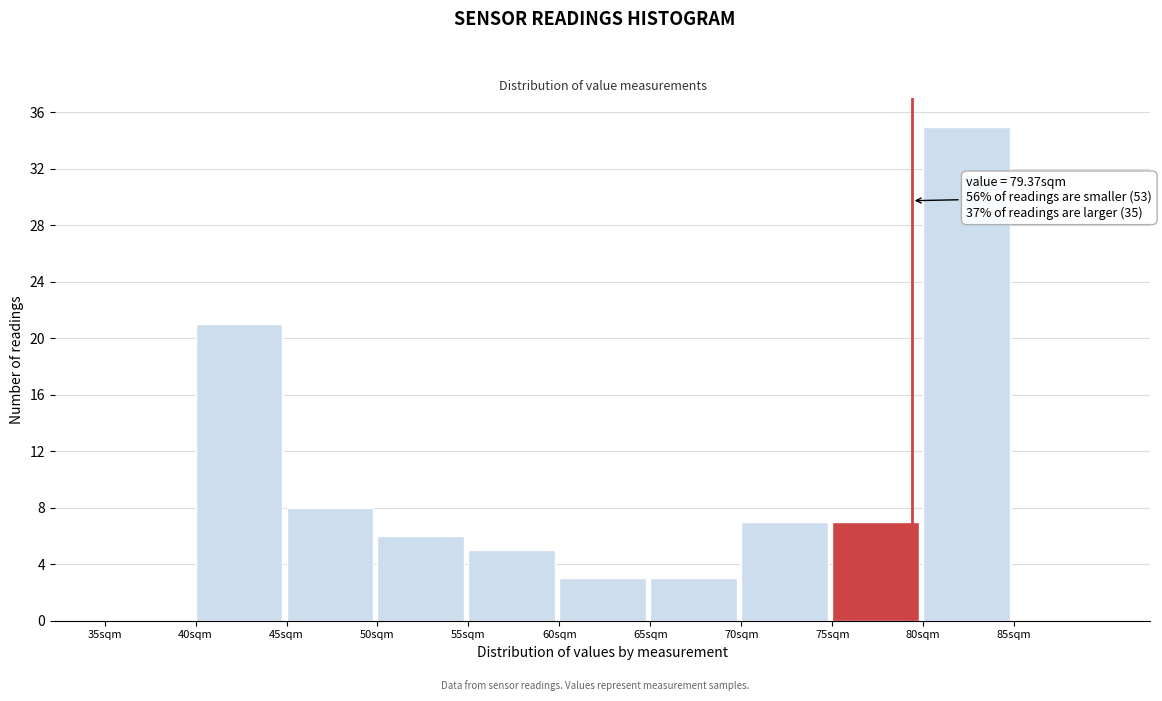

Which range on the x-axis has the tallest bar?

80 to 85